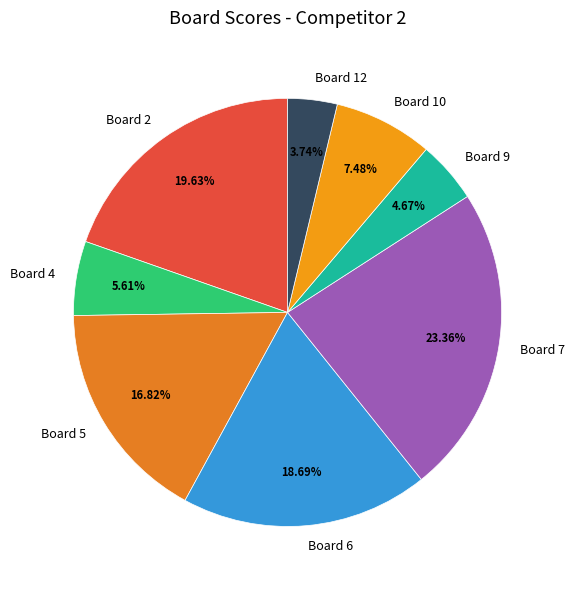

To the nearest percent, what portion does Board 9 represent?

5%